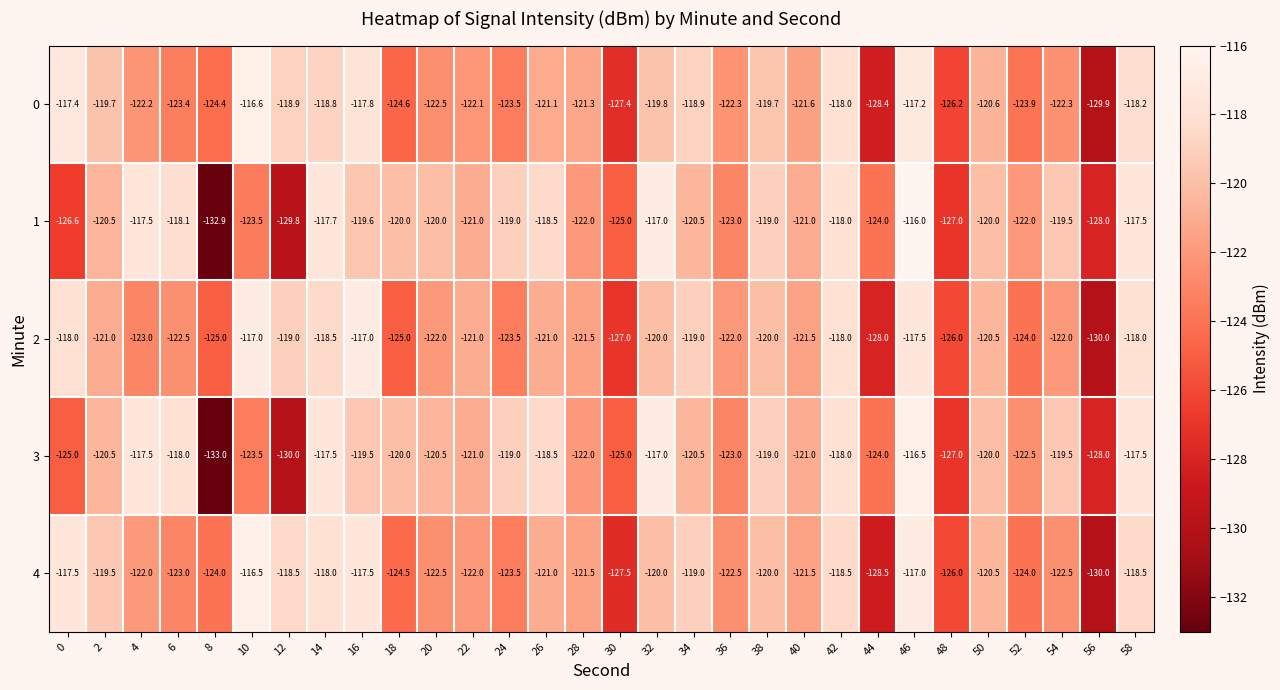

Where is 2 nearest to the value -123?

4